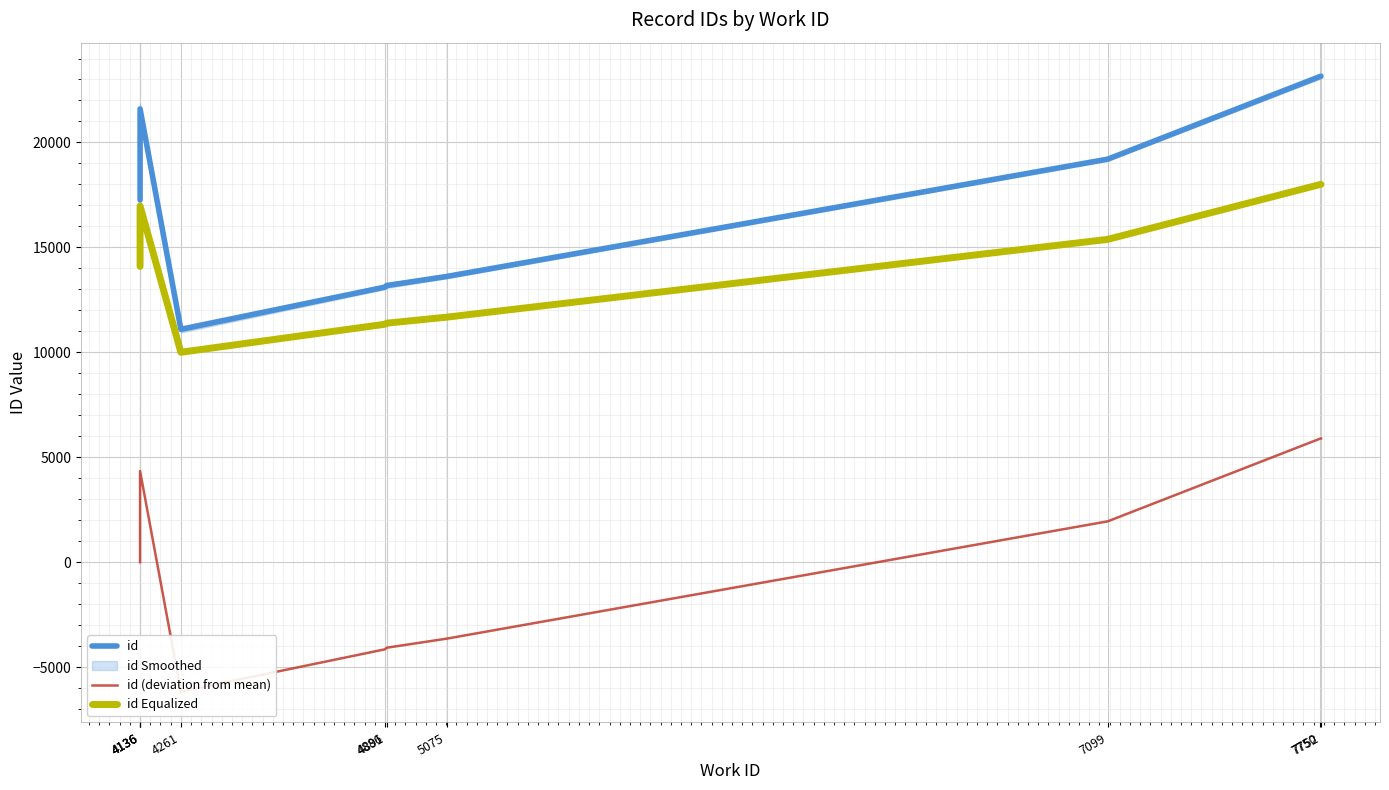

At how many categories does at least one series exceed 11052?

10